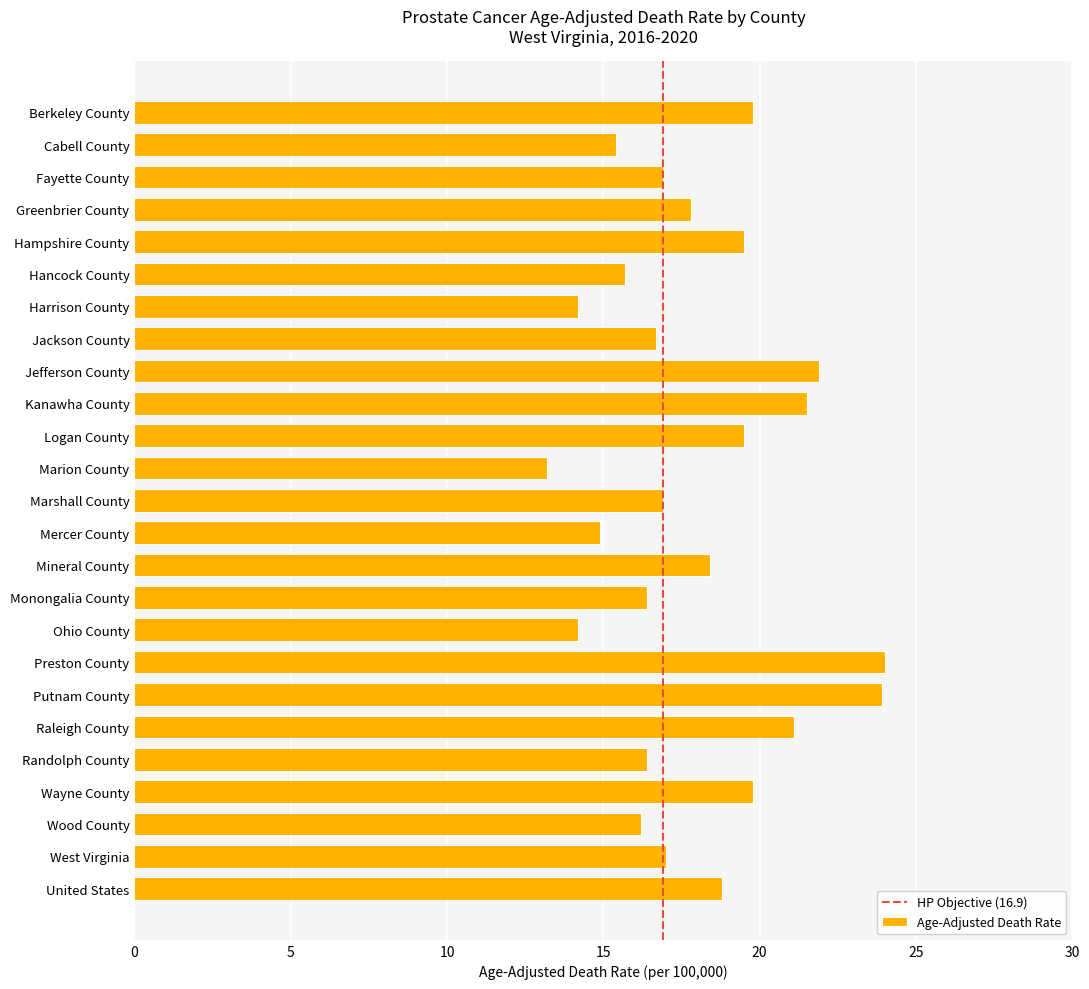

What is the change in value from Mercer County to Ohio County?

-0.7